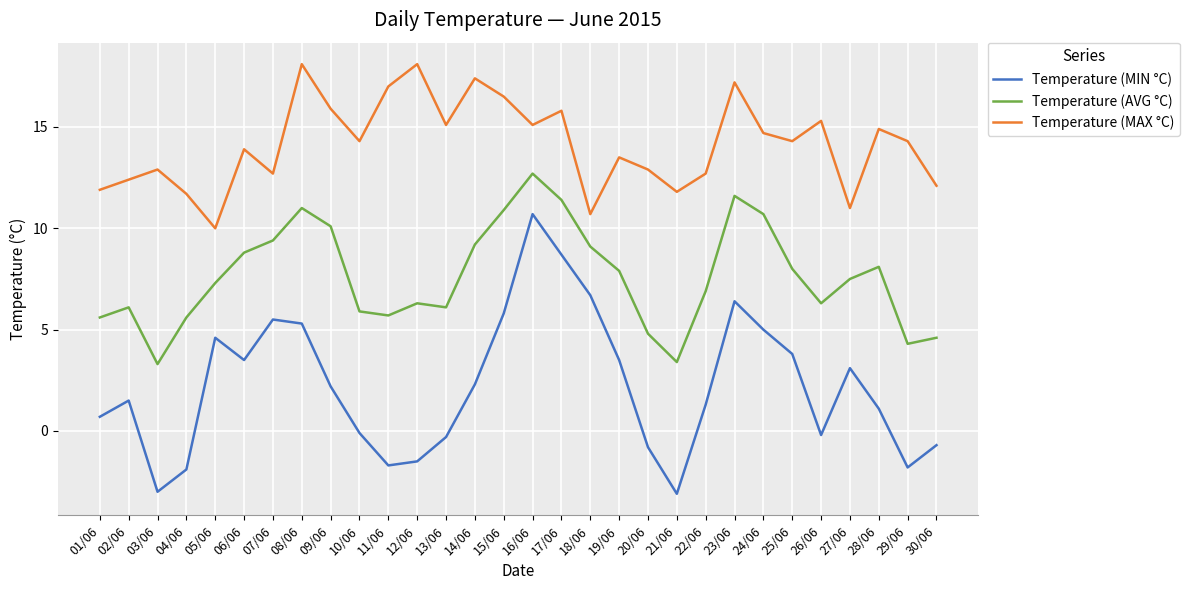

What is the total value across all series at 26/06?

21.4